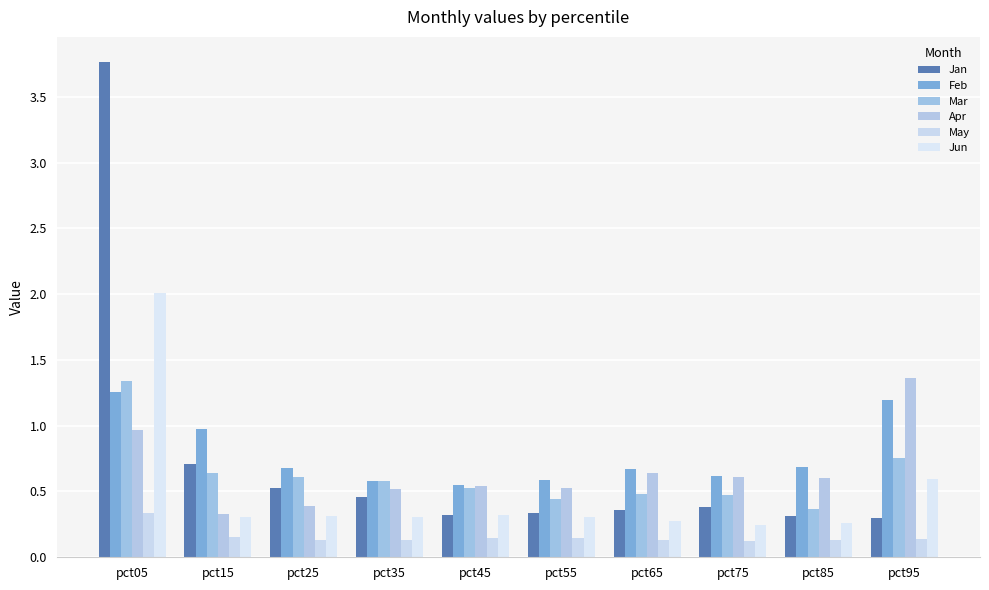

How many bars are there in total?

60